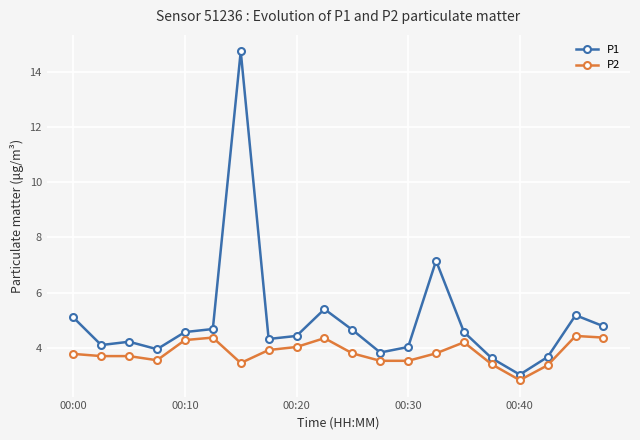

What is the maximum value shown in the chart?

14.7